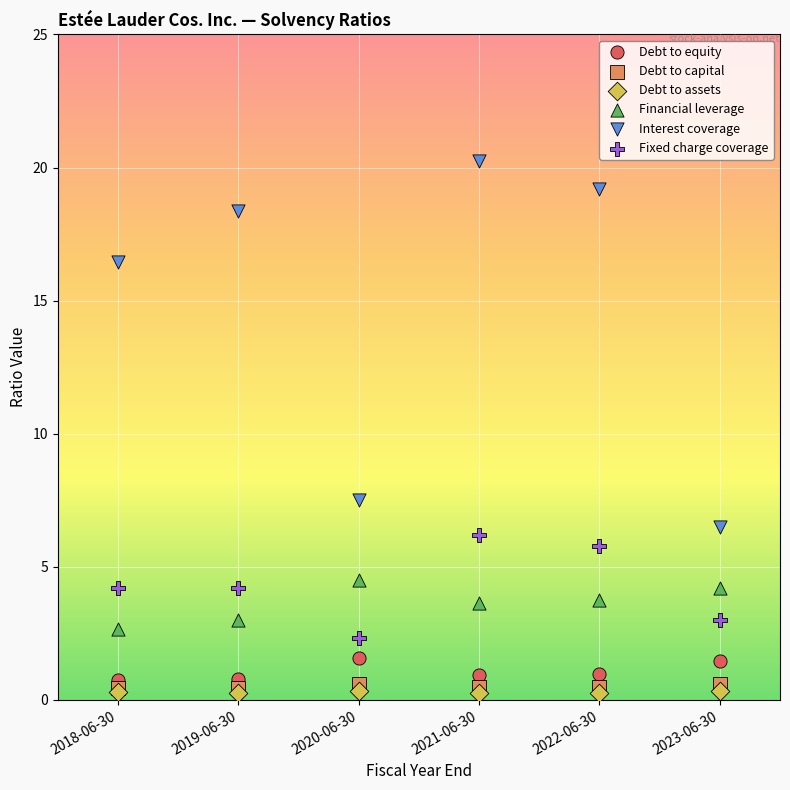

Which series contains the highest Y value?

Interest coverage